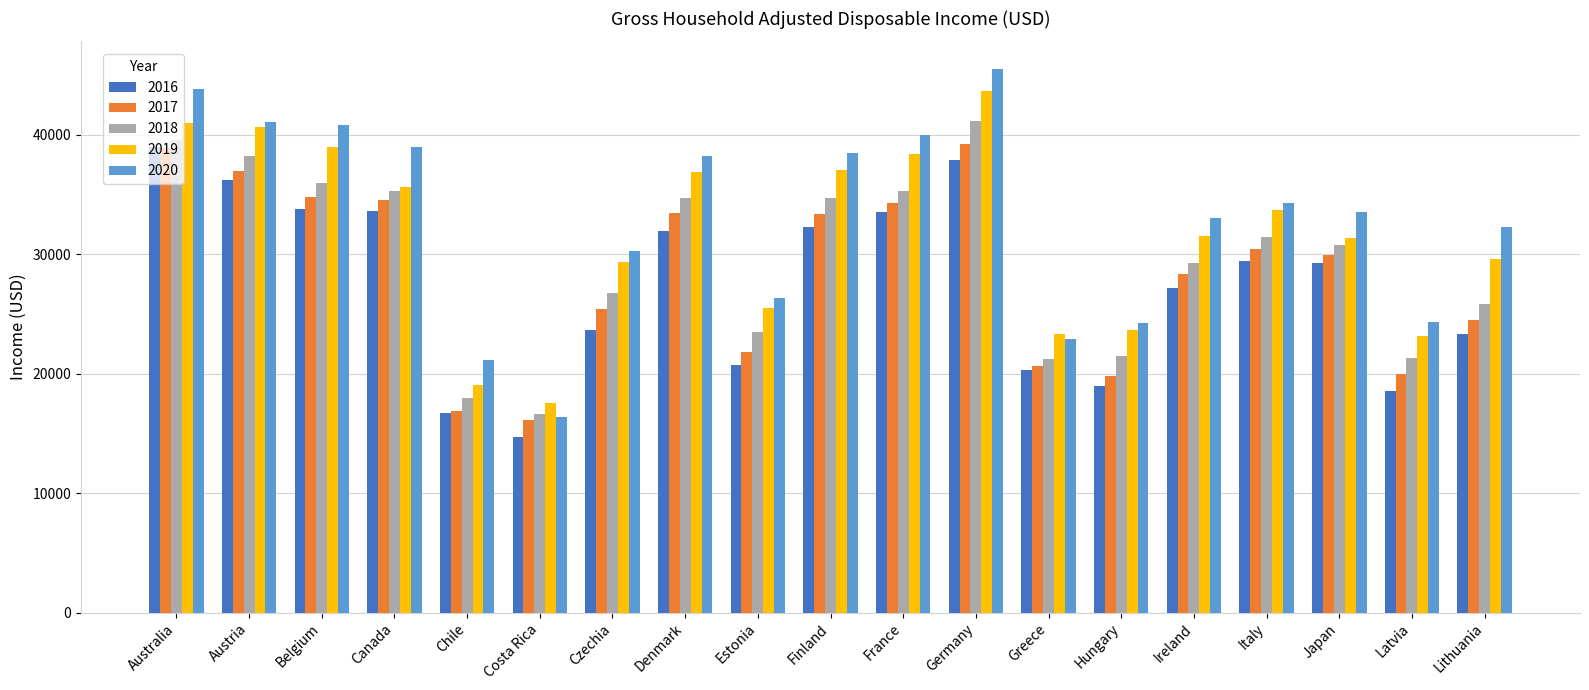

What is the spread (max minus min) of values at Czechia?

6648.7